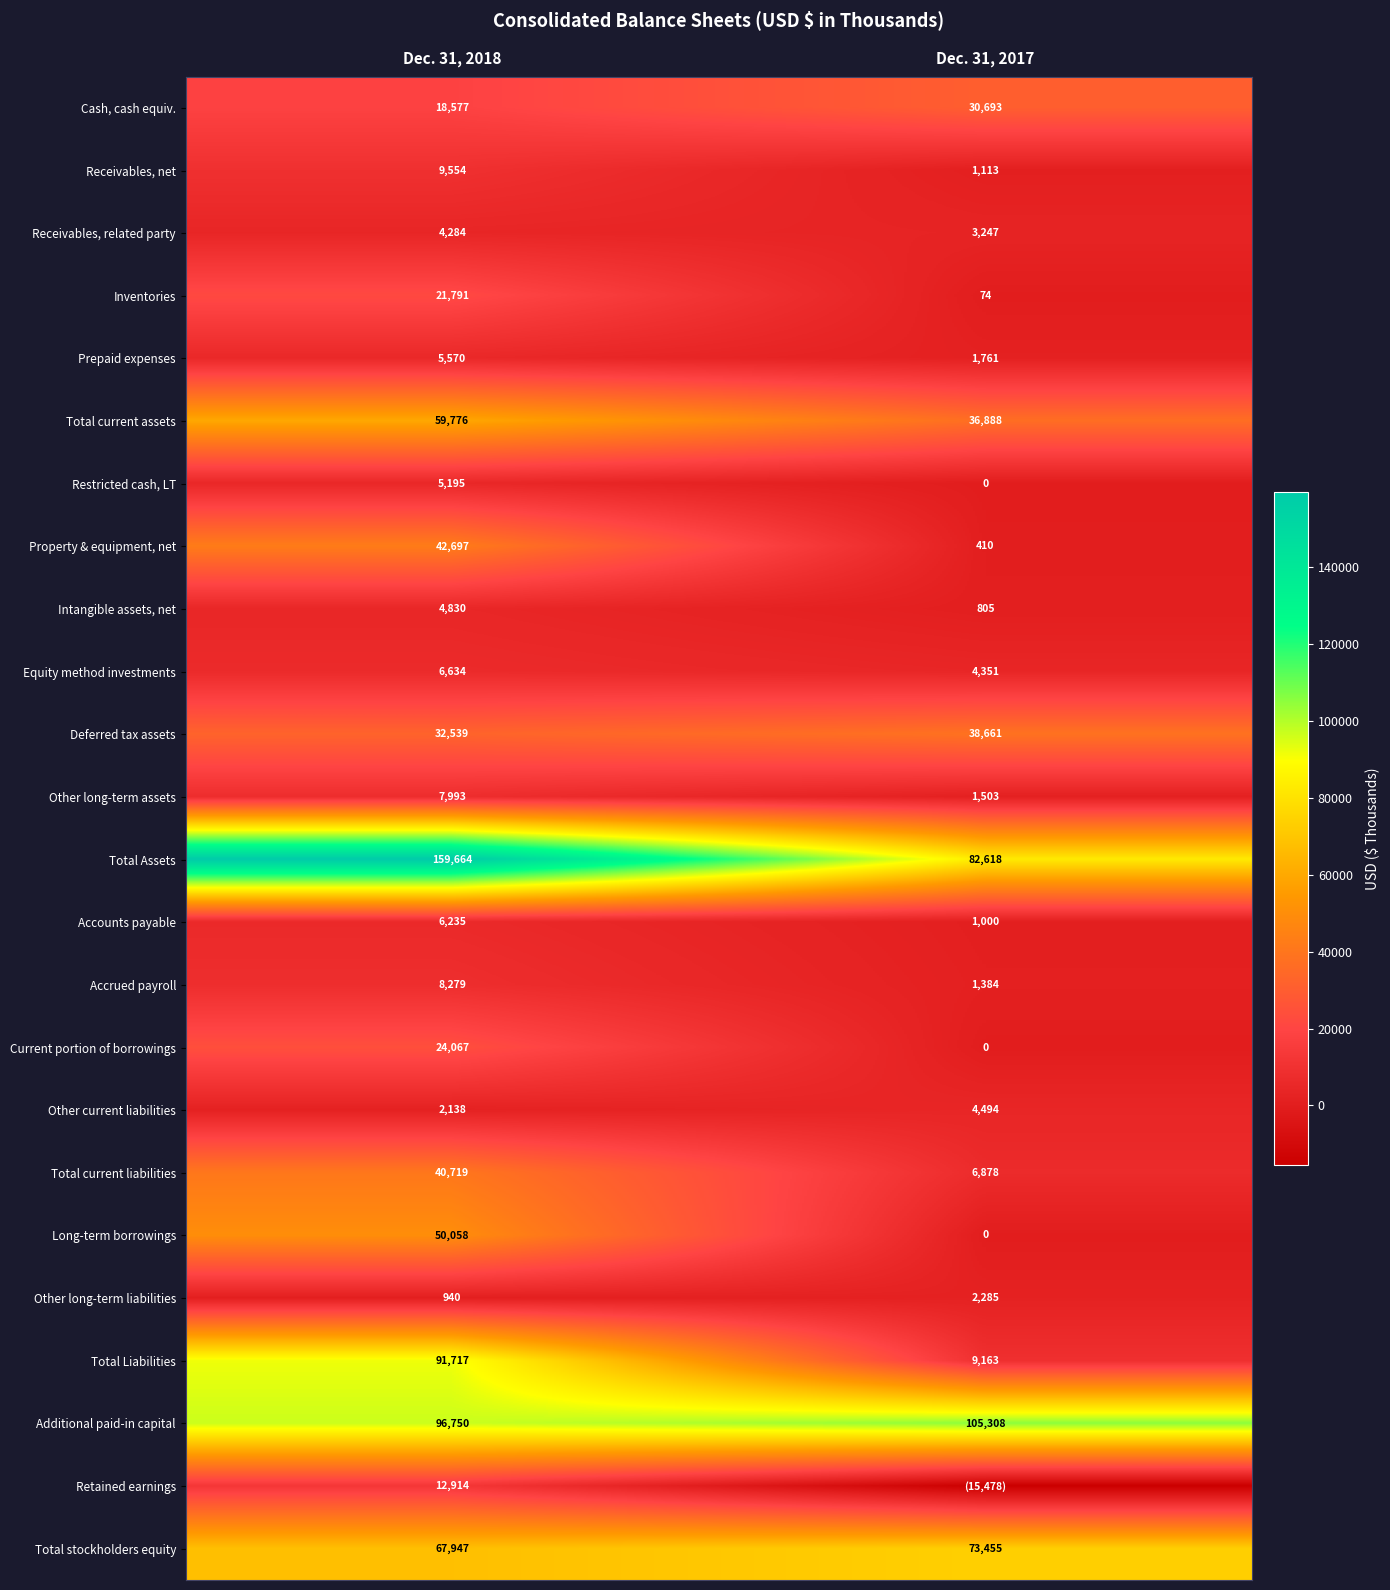

Where is Property & equipment, net nearest to the value 21553?

Dec. 31, 2017